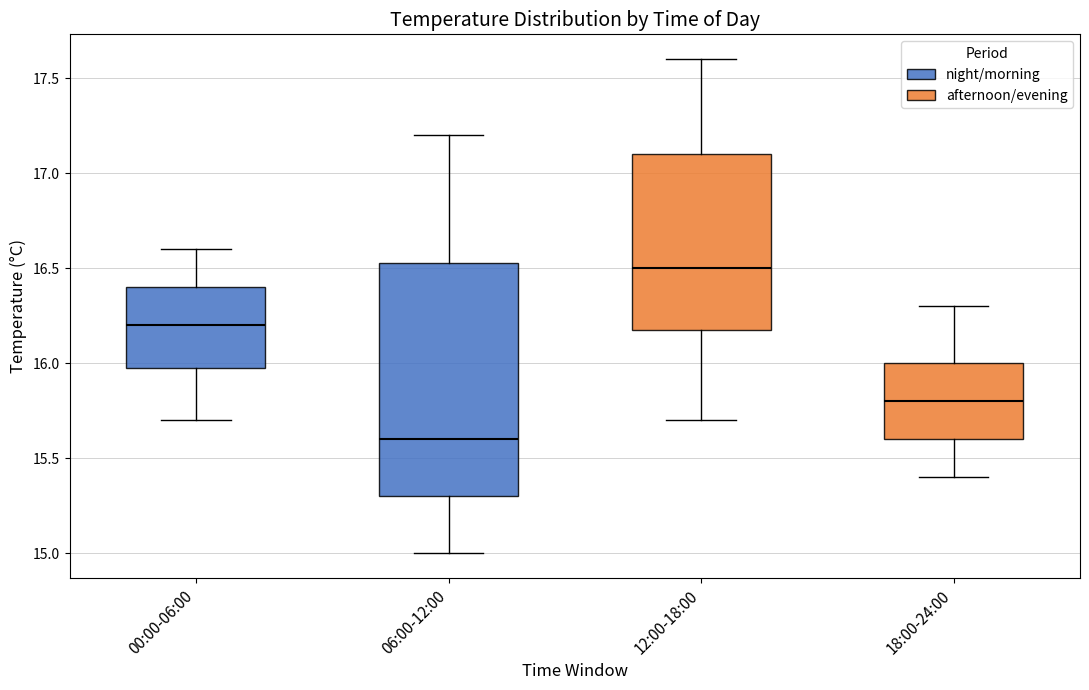

Reading left to right, read every box against the y-axis: the position of its median line, the range the box covers, and the ends of its whiskers. The values are not printed on the chart, so give them approximately, as read against the axis.

00:00-06:00: median 16.20, box 16.00 to 16.40, whiskers 15.70 to 16.60
06:00-12:00: median 15.60, box 15.30 to 16.55, whiskers 15.00 to 17.20
12:00-18:00: median 16.50, box 16.20 to 17.10, whiskers 15.70 to 17.60
18:00-24:00: median 15.80, box 15.60 to 16.00, whiskers 15.40 to 16.30